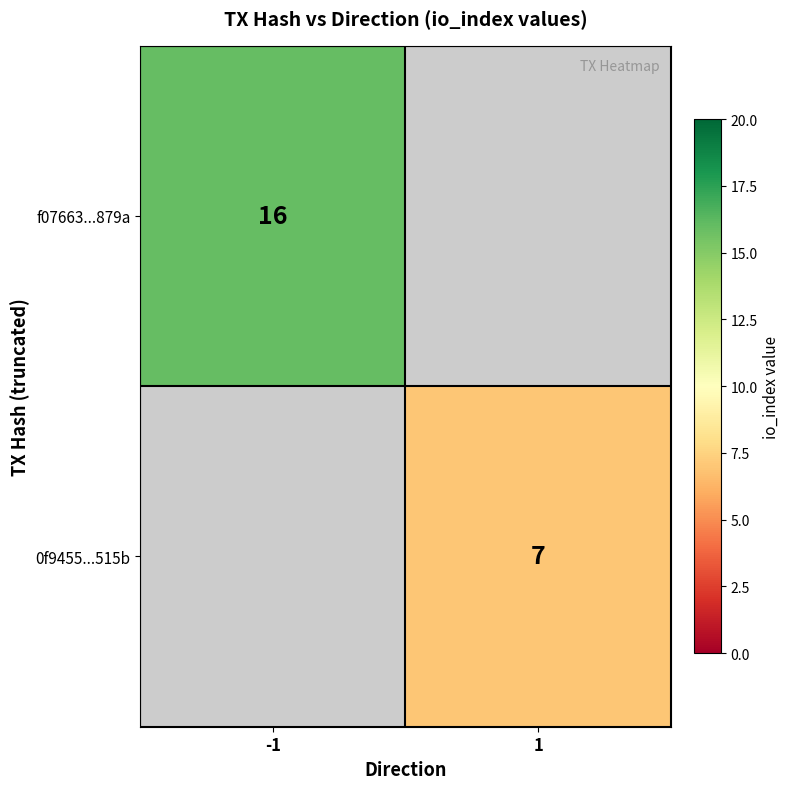

The f07663...879a series shows 16 at -1. True or false?

True